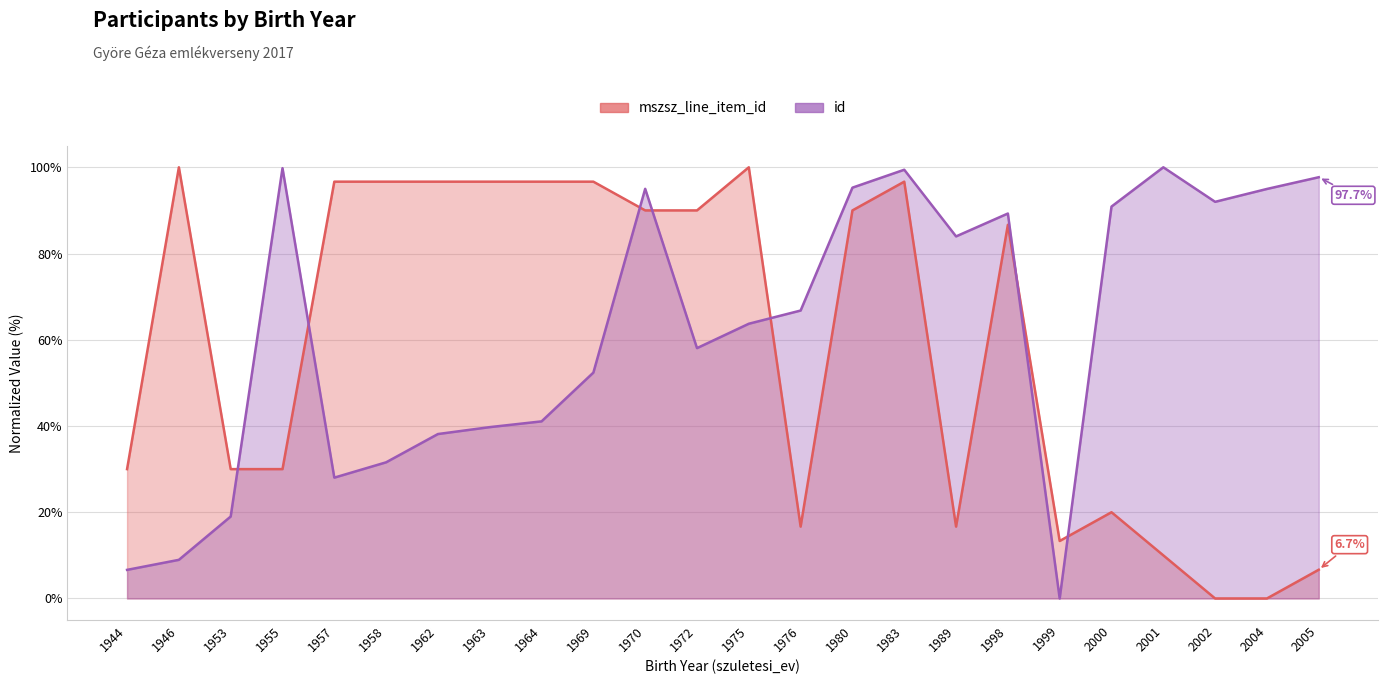

What is the value of the mszsz_line_item_id point at the 15th from the left?

90.0